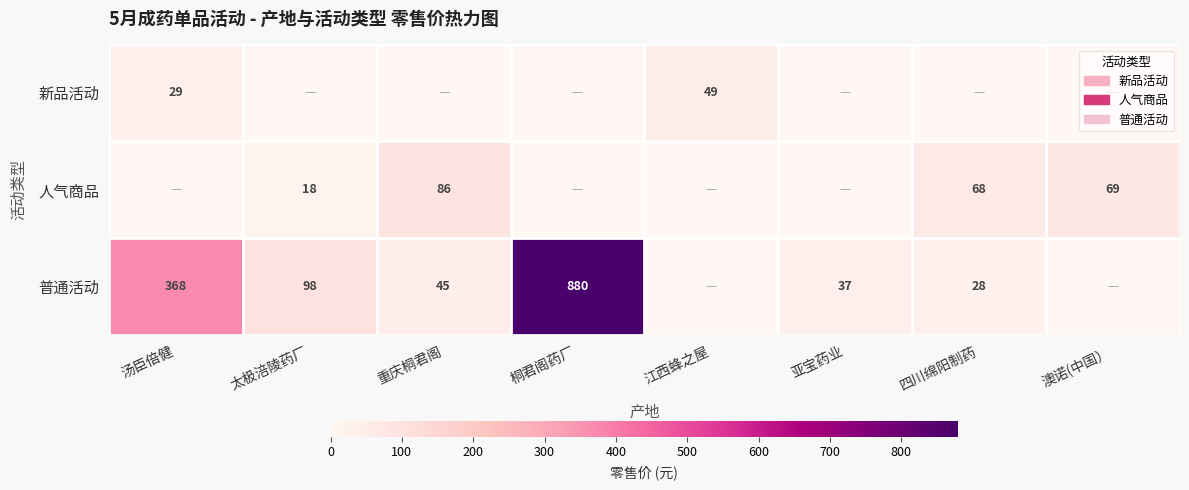

Is it true that 普通活动 equals 368 at 汤臣倍健?

True